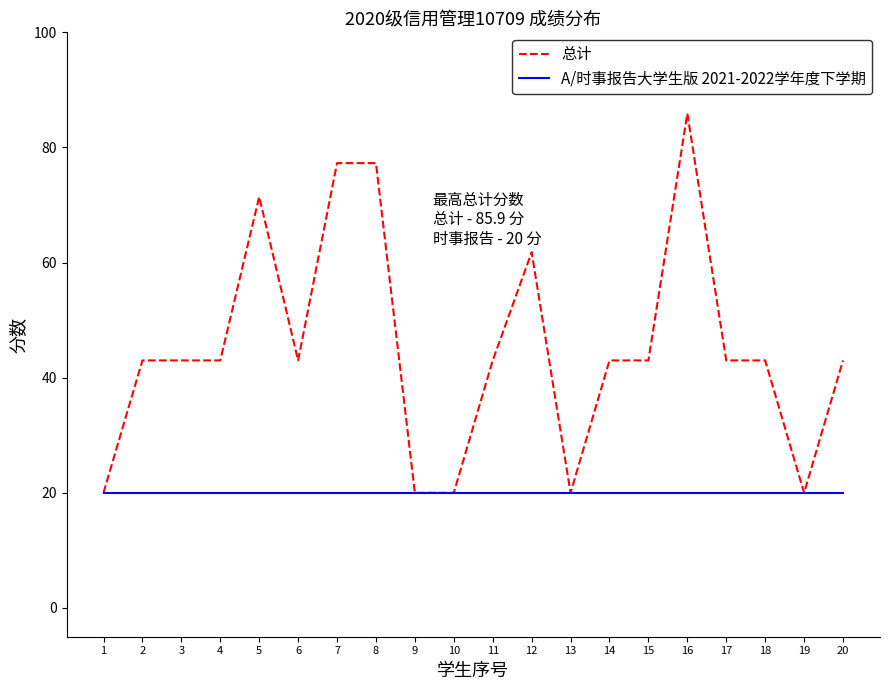

Does the chart have visible grid lines?

No